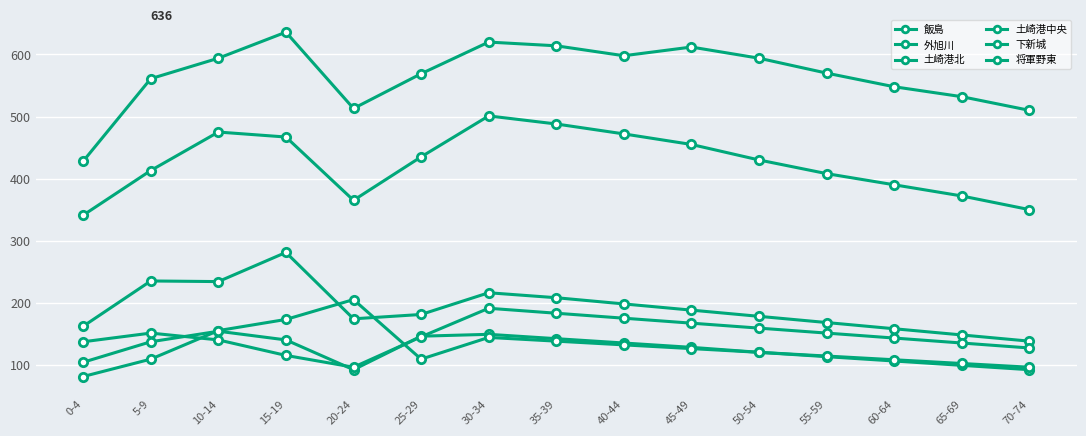

How many interior local valleys does the 土崎港北 series have?

2